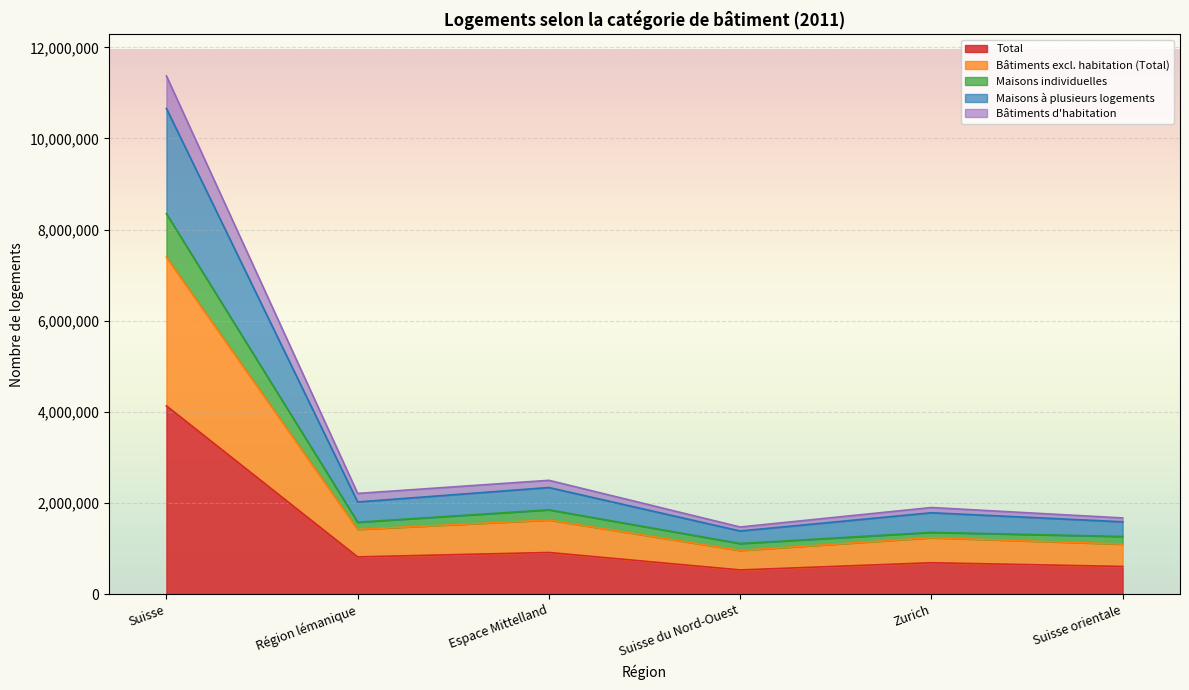

Where does the Bâtiments excl. habitation (Total) series first go above 2021720?

Suisse